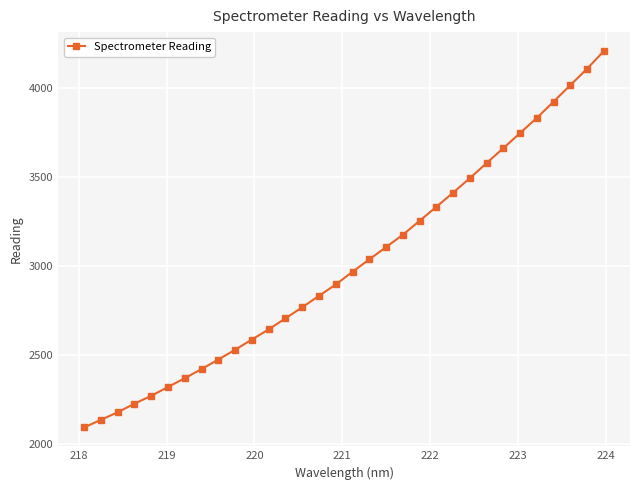

What is the value of the 1st point from the left?

2092.4